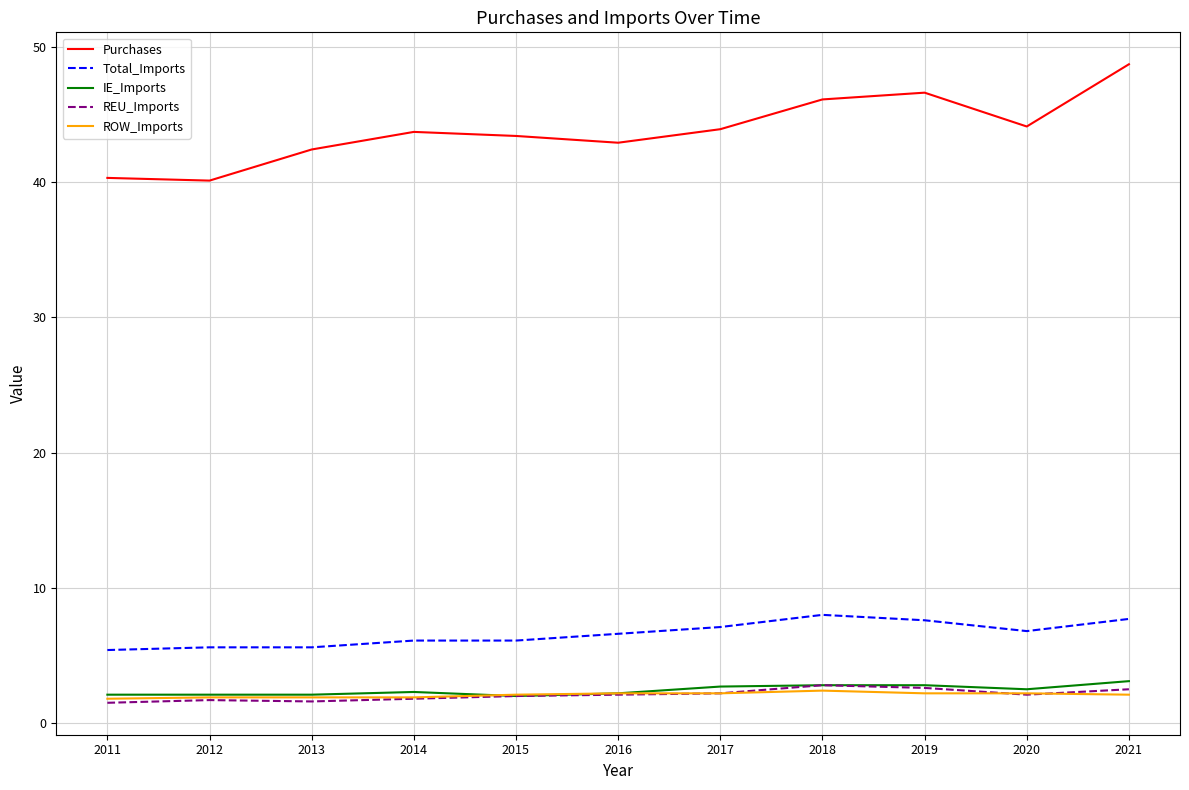

What is the greatest value displayed?

48.7